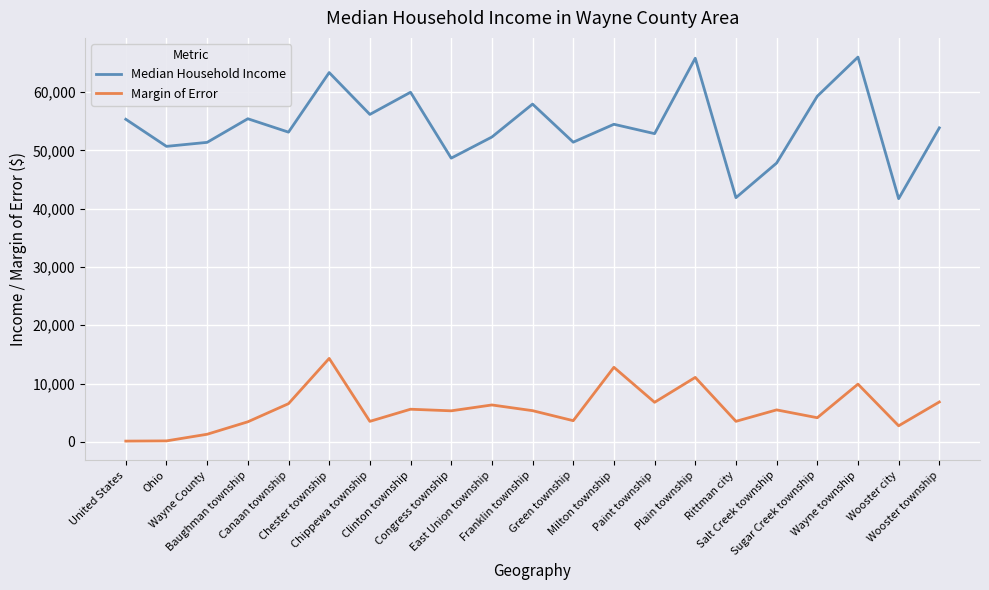

The Median Household Income series shows 42655 at Wayne township. True or false?

False